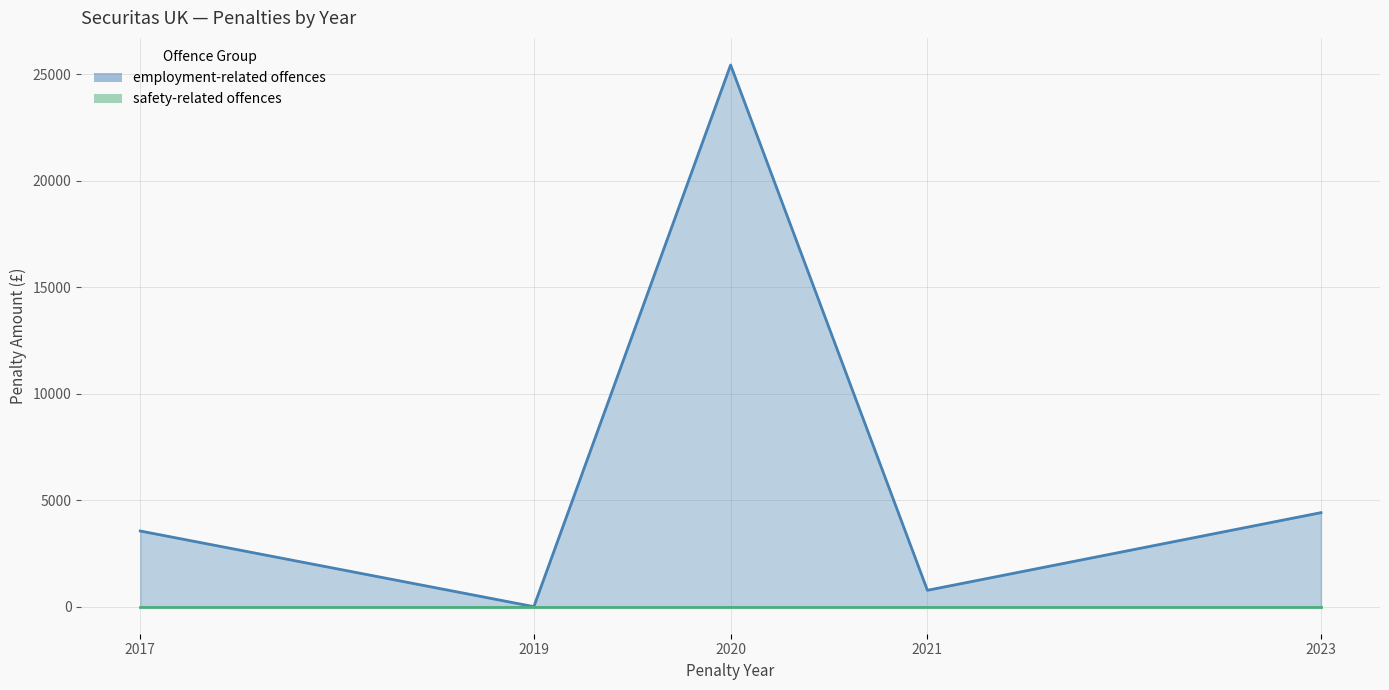

At which category is the sum across all series the highest?

2020